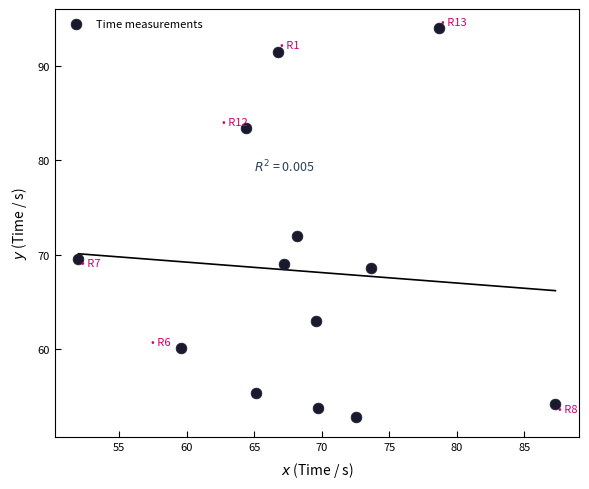

What Y value in the scatter plot is closest to 73?

71.9